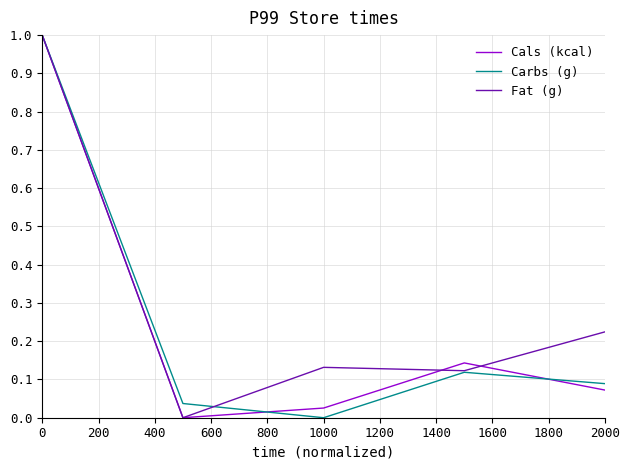

Which series has the largest total across all categories?

Fat (g)